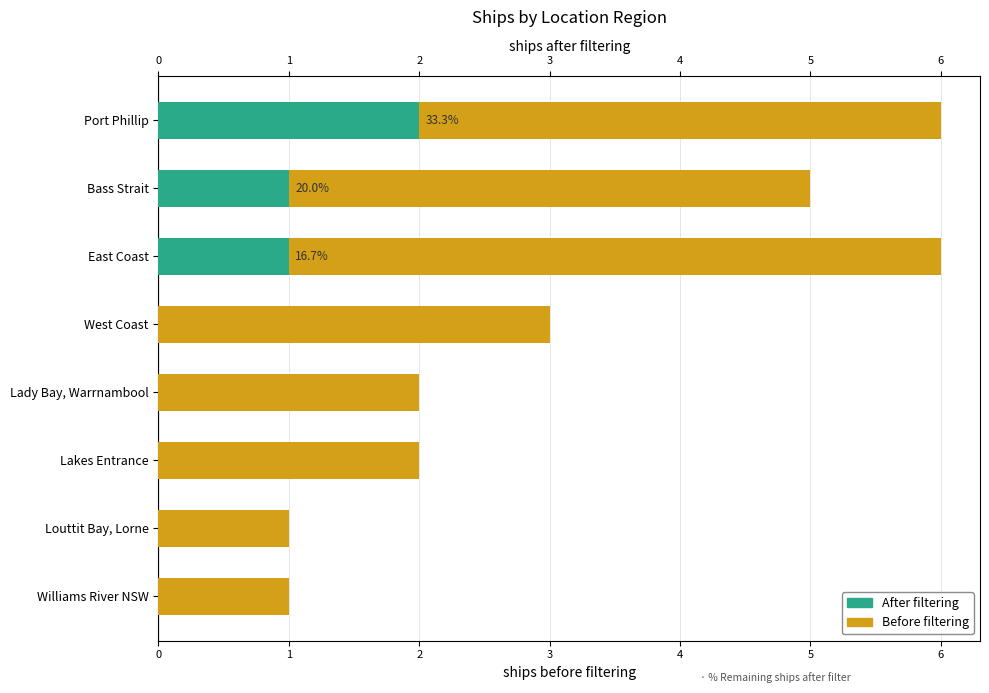

Reading left to right, list all the values displayed in this chart.

Before filtering: 6	5	6	3	2	2	1	1
After filtering: 2	1	1	0	0	0	0	0